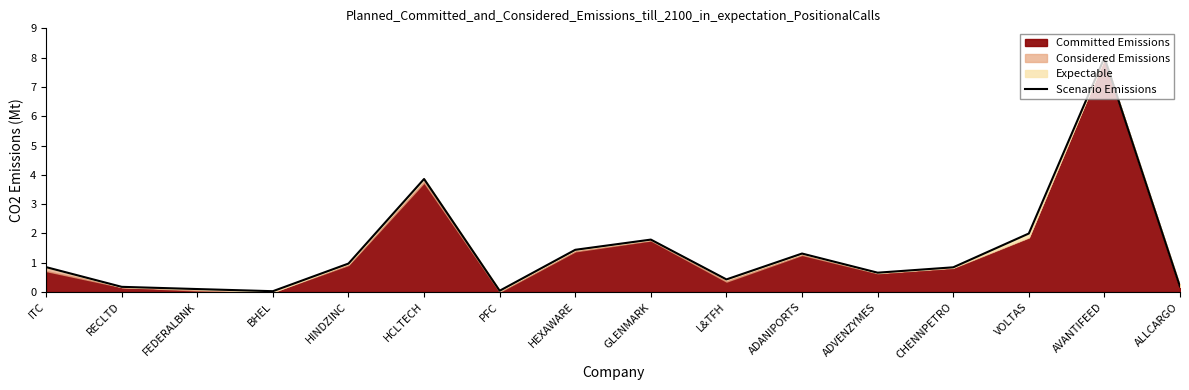

List the labels in order of value, smallest first.

BHEL, PFC, FEDERALBNK, RECLTD, ALLCARGO, L&TFH, ADVENZYMES, CHENNPETRO, ITC, HINDZINC, ADANIPORTS, HEXAWARE, GLENMARK, VOLTAS, HCLTECH, AVANTIFEED